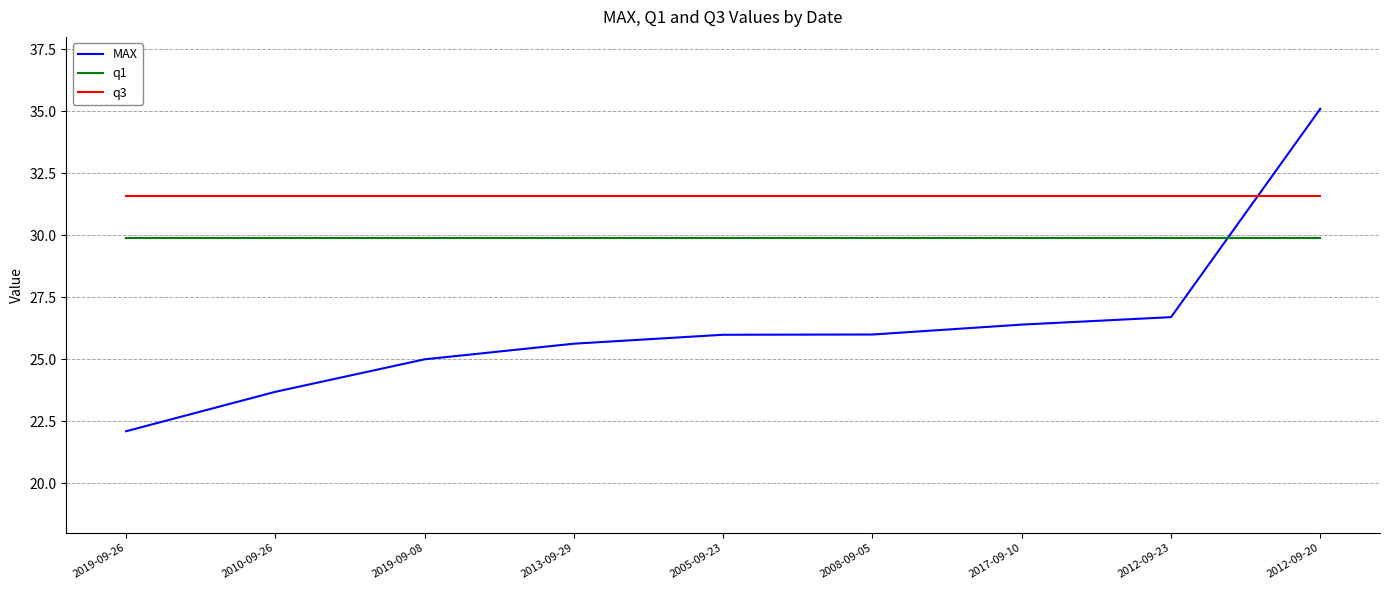

Reading right to left, list all the values displayed in this chart.

MAX: 2012-09-20=35.1	2012-09-23=26.7	2017-09-10=26.4	2008-09-05=26.0	2005-09-23=26.0	2013-09-29=25.6	2019-09-08=25.0	2010-09-26=23.7	2019-09-26=22.1
q1: 2012-09-20=29.9	2012-09-23=29.9	2017-09-10=29.9	2008-09-05=29.9	2005-09-23=29.9	2013-09-29=29.9	2019-09-08=29.9	2010-09-26=29.9	2019-09-26=29.9
q3: 2012-09-20=31.6	2012-09-23=31.6	2017-09-10=31.6	2008-09-05=31.6	2005-09-23=31.6	2013-09-29=31.6	2019-09-08=31.6	2010-09-26=31.6	2019-09-26=31.6